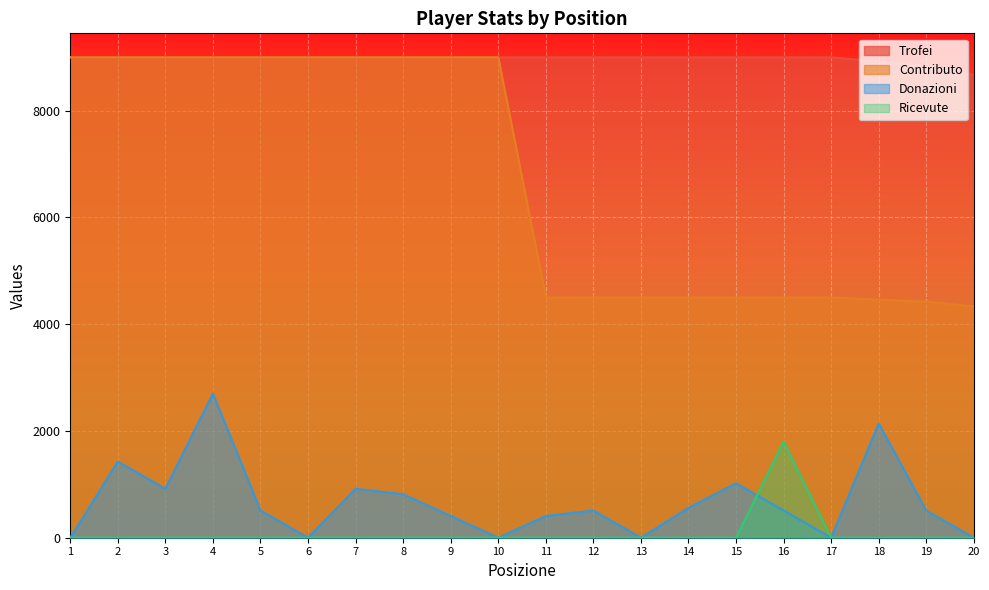

The value of Trofei at 17 is 4439.0. True or false?

False